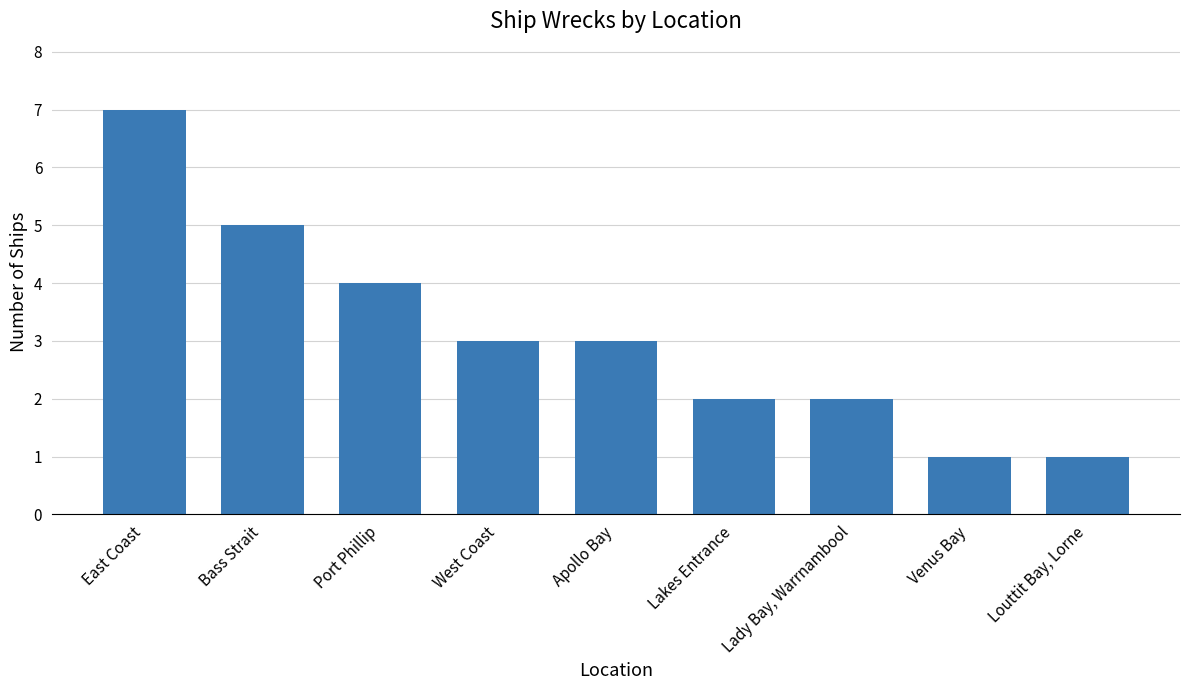

What position from the right is Lakes Entrance?

4